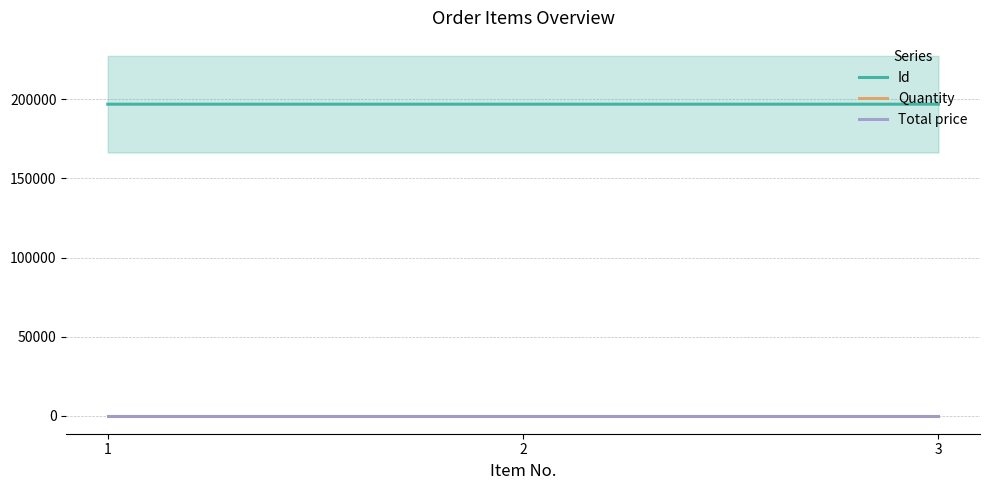

The value of Quantity at 2 is 2. True or false?

False